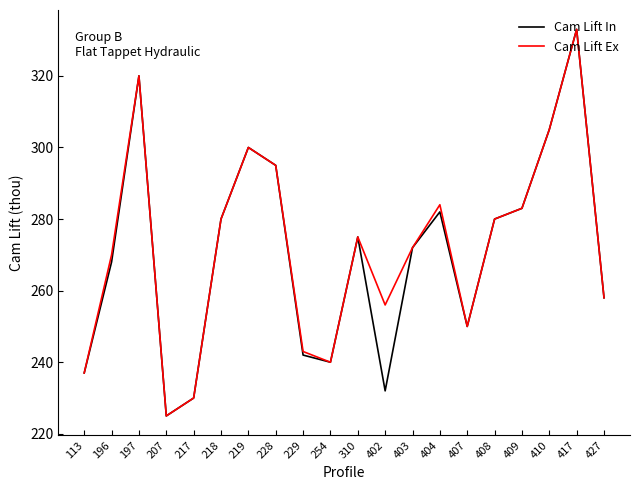

What are all the series names shown in the legend?

Cam Lift In, Cam Lift Ex